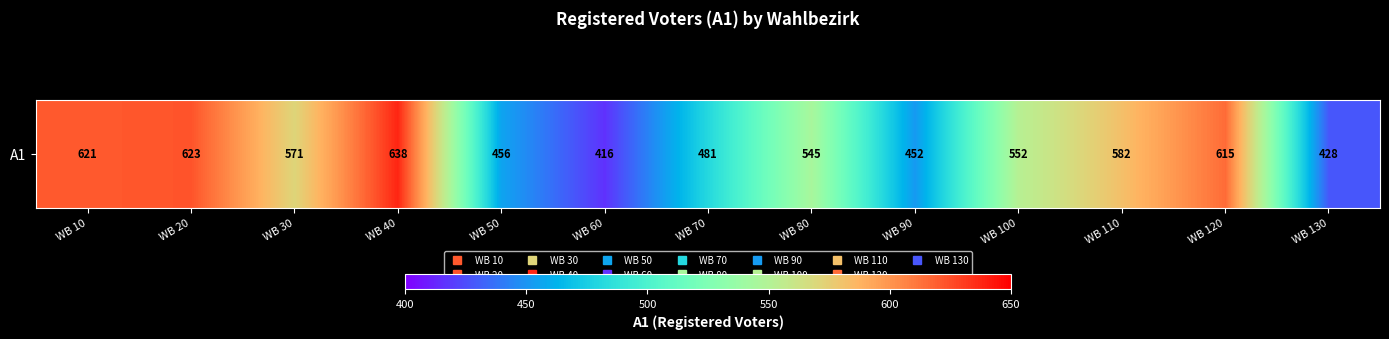

What is the change in value from WB 70 to WB 120?

+134